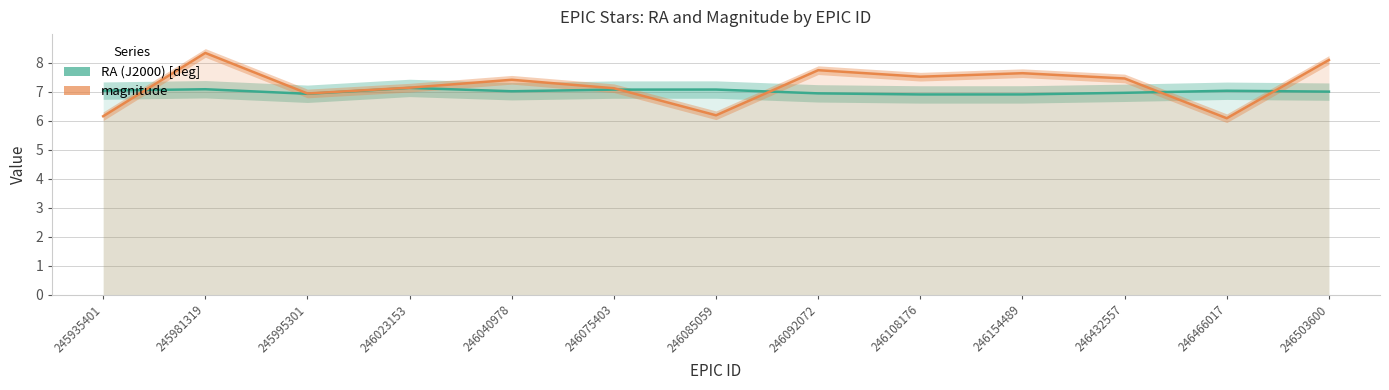

What is the highest value of the magnitude series?

8.3